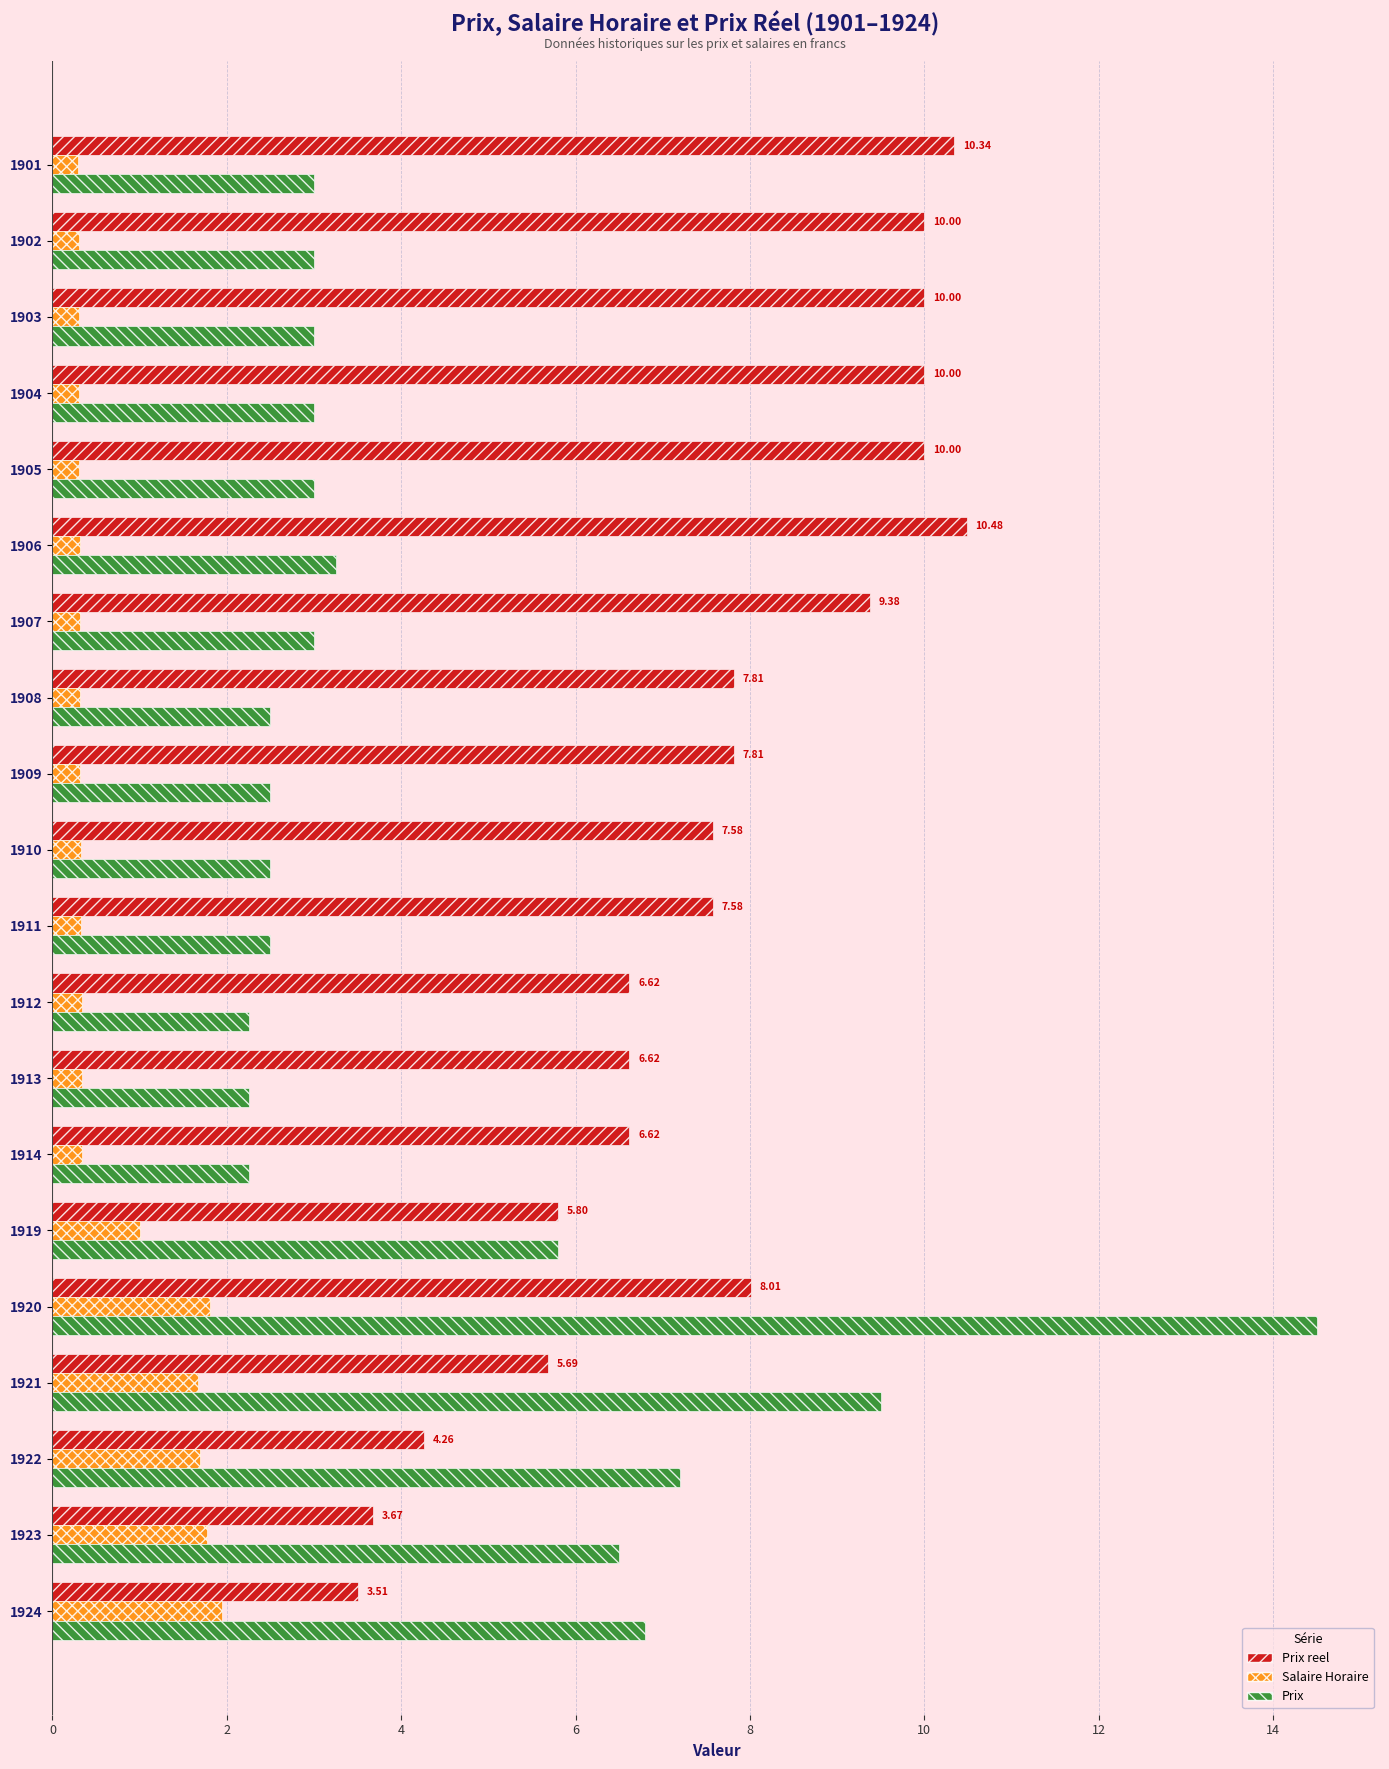

At which category is the sum across all series the highest?

1920